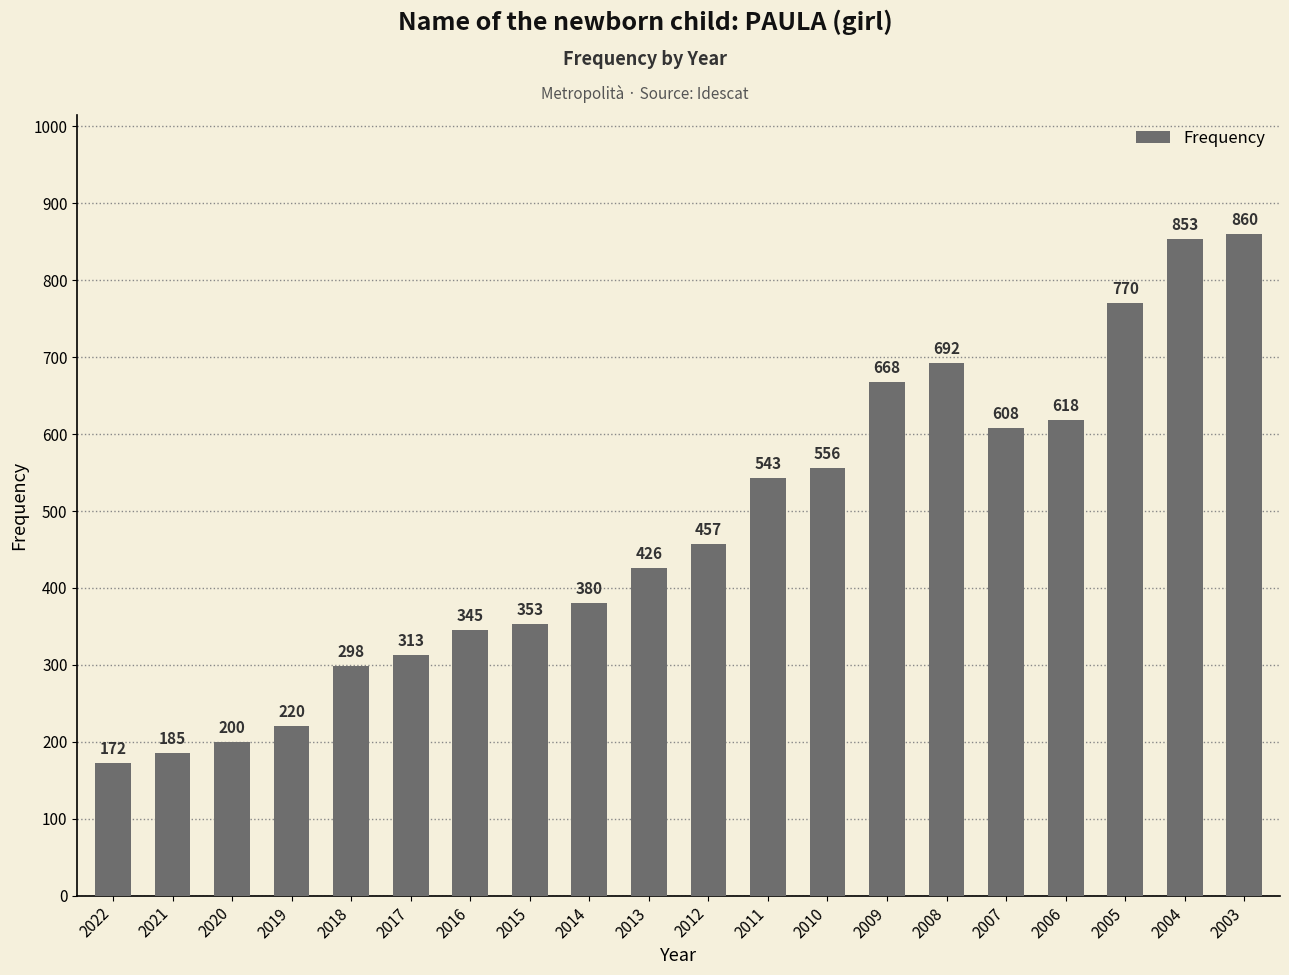

What is the maximum value shown in the chart?

860